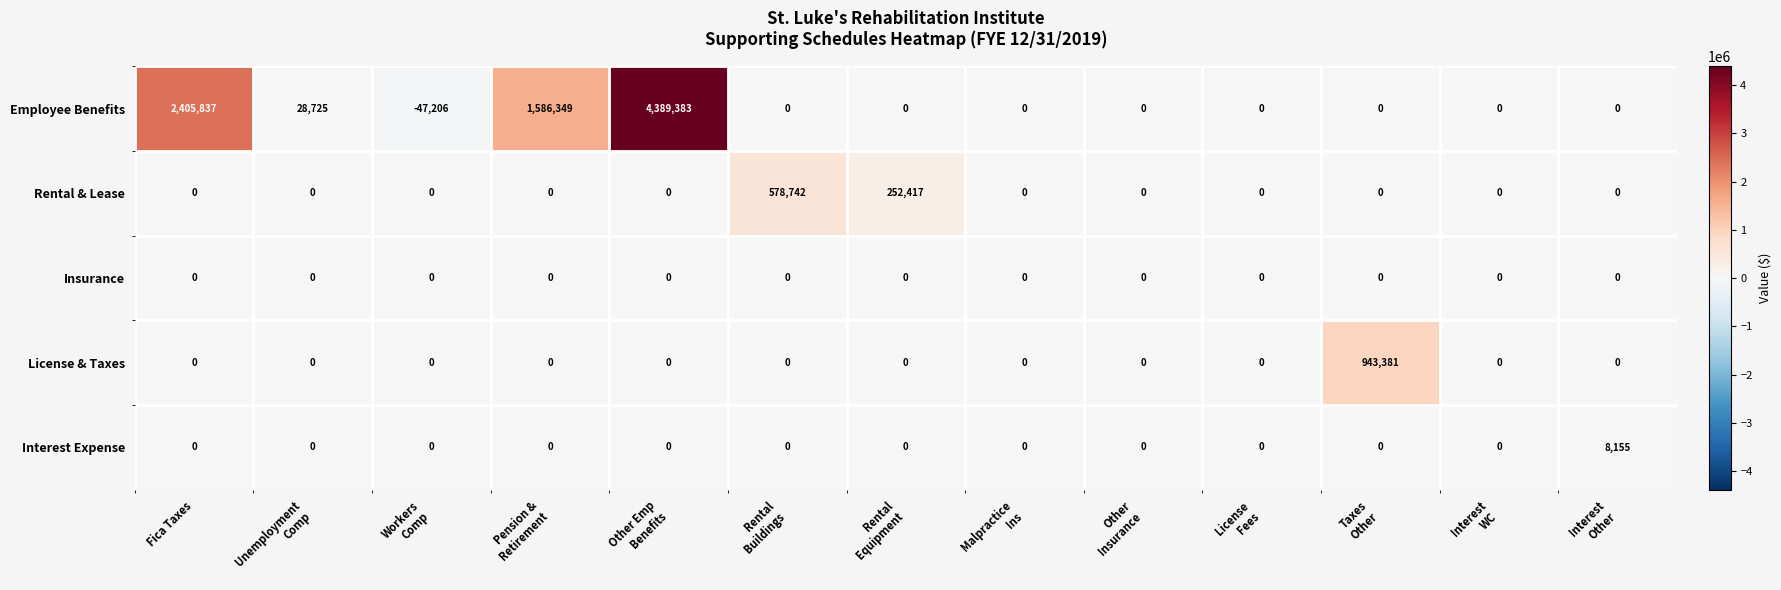

At how many categories does at least one series exceed 3438238?

1